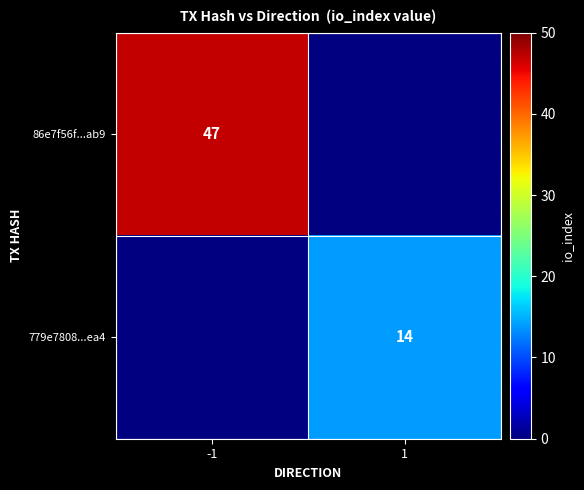

At which category does the chart reach its minimum across all series?

1